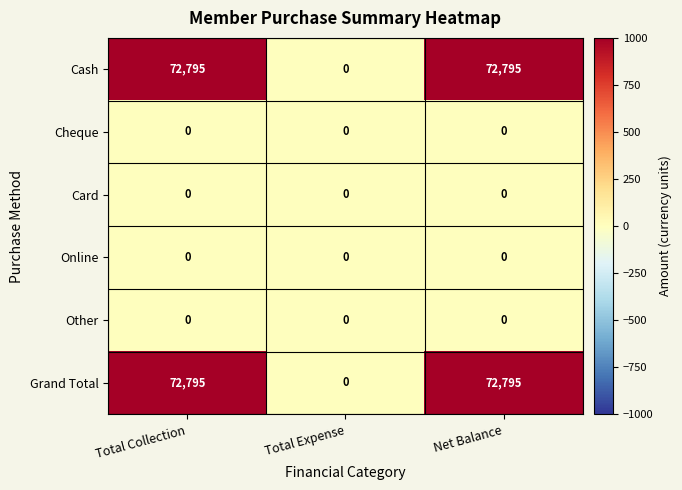

At how many categories does at least one series exceed 15492?

2